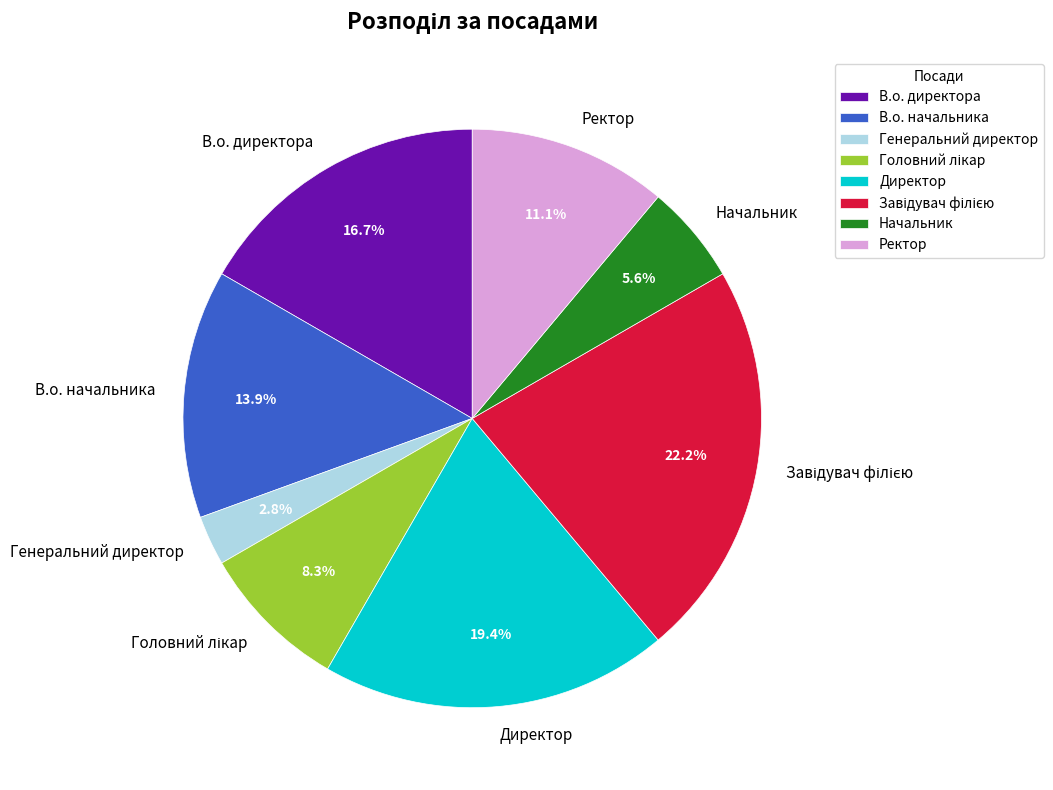

Is there any slice that represents more than half of the pie?

No